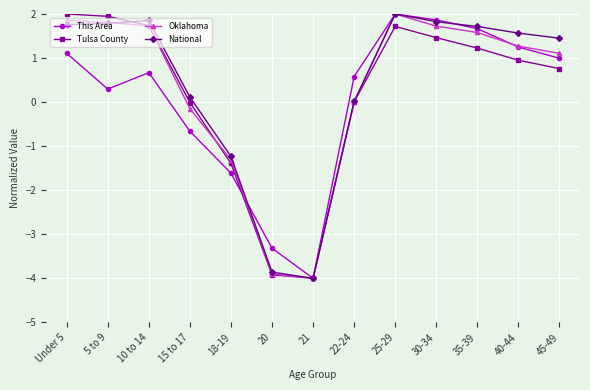

What position from the left is Under 5?

1